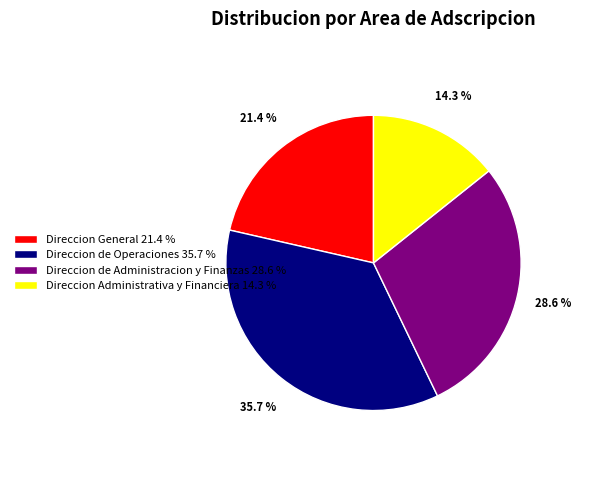

How many segments does this pie chart have?

4